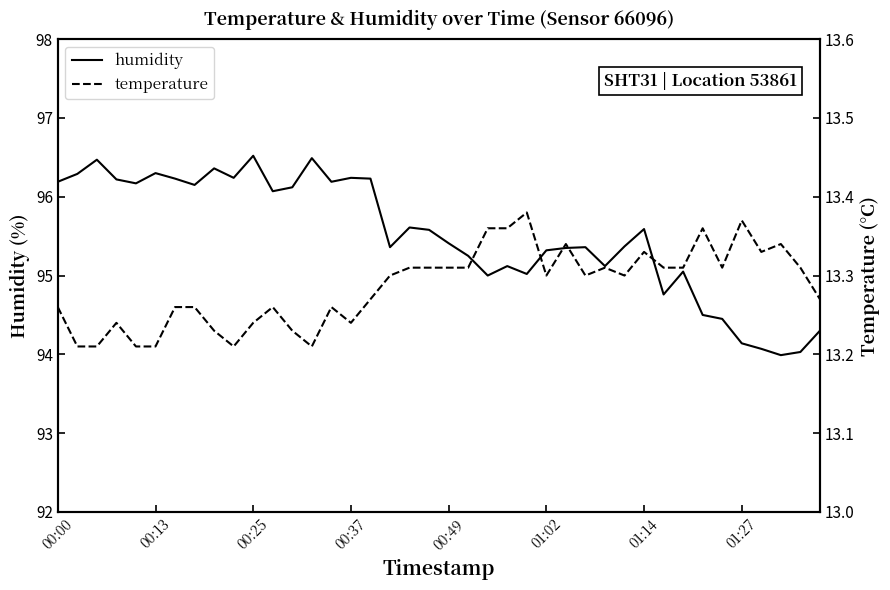

What is the difference between the second highest and second lowest values in the humidity series?

2.5